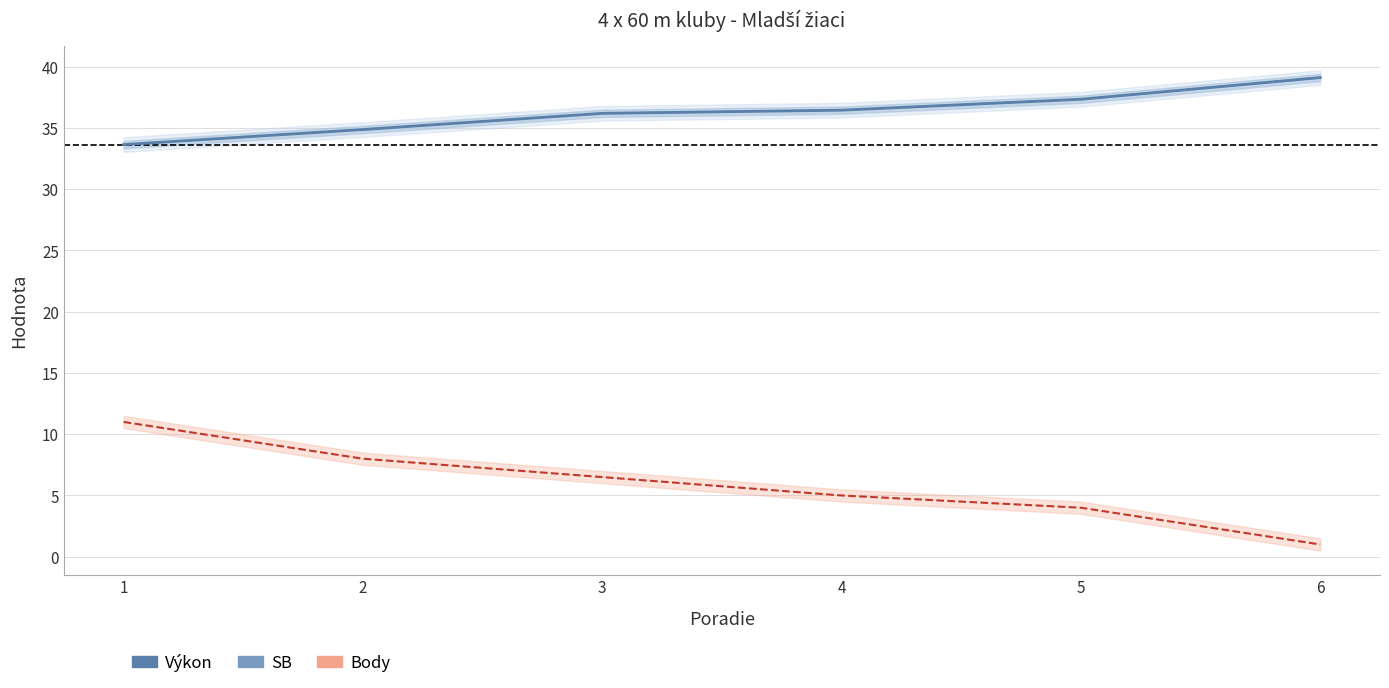

What is the total value across all series at 5?

78.7